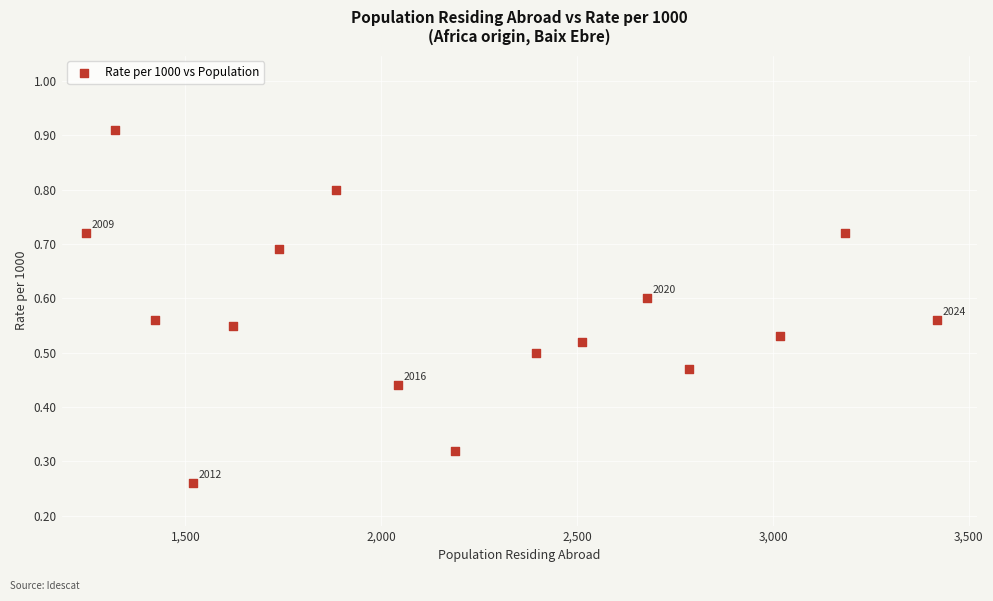

What is the range of X values (max minus min)?

2173.0